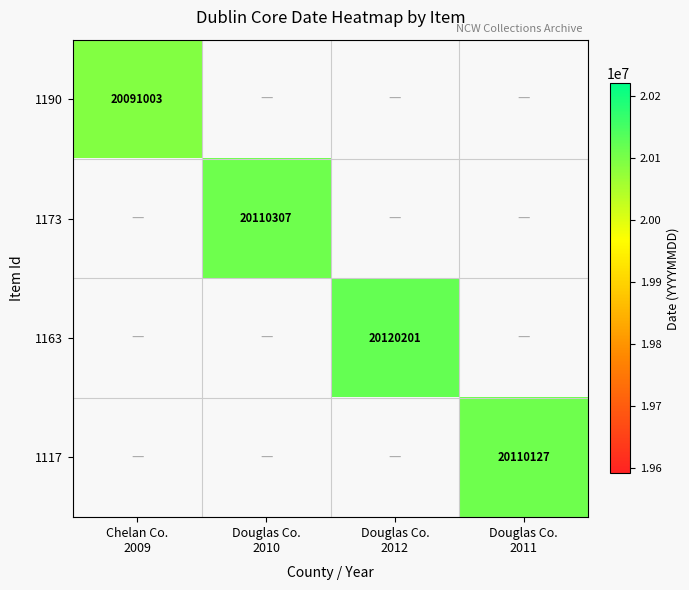

Between Douglas Co.
2010 and Douglas Co.
2012, which is larger?

Douglas Co.
2012